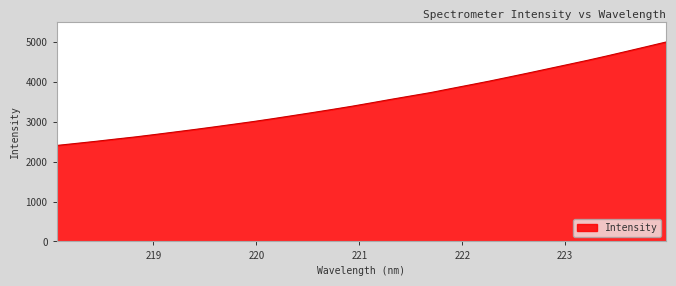

How many lines are shown in the chart?

1